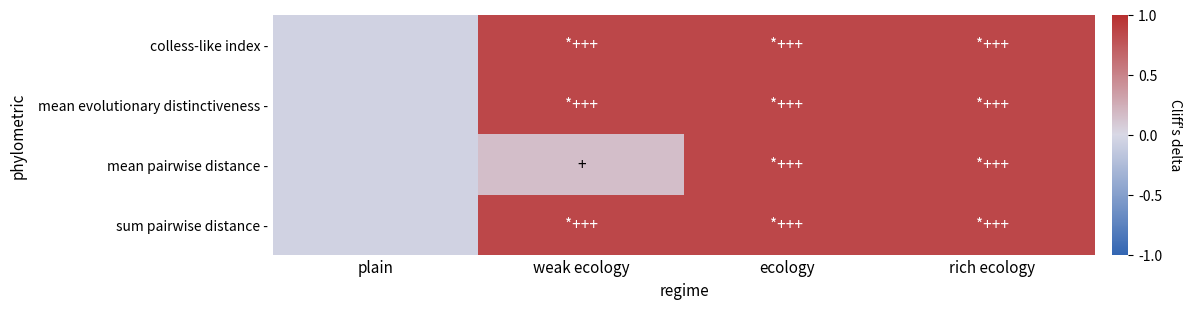

At how many categories does at least one series exceed 0?

3